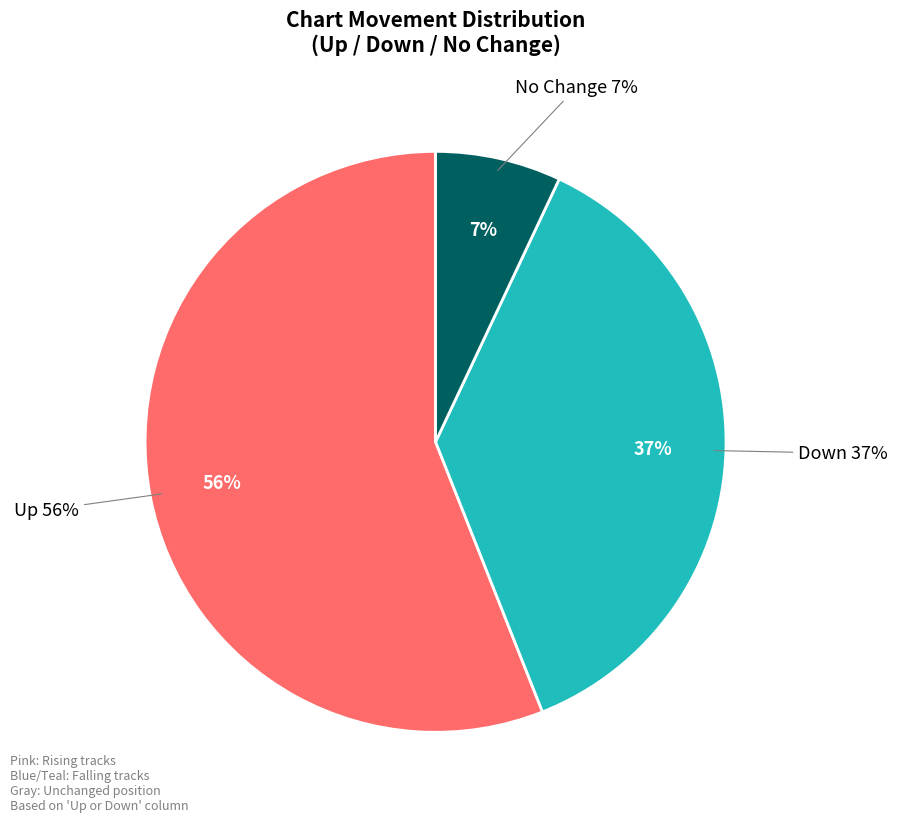

What portion of the pie excludes up?

44.0%